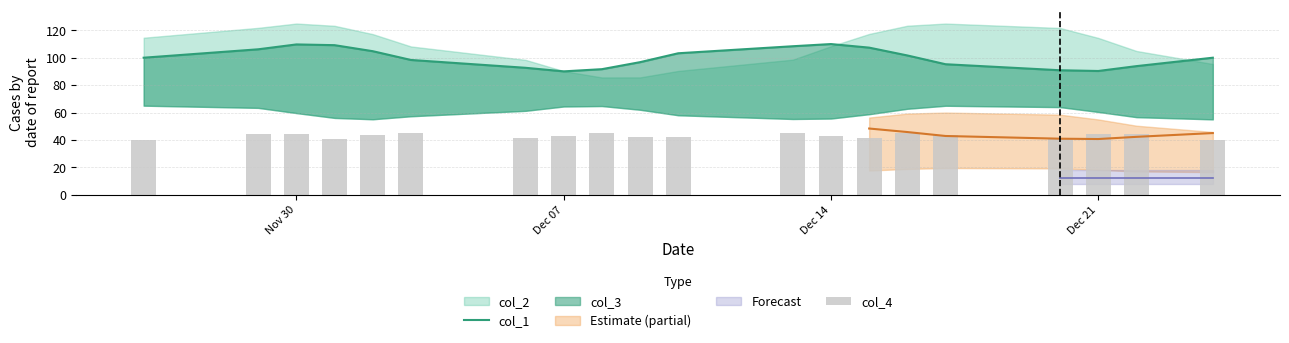

Which category has the lowest value in the col_4 series?

Nov 30